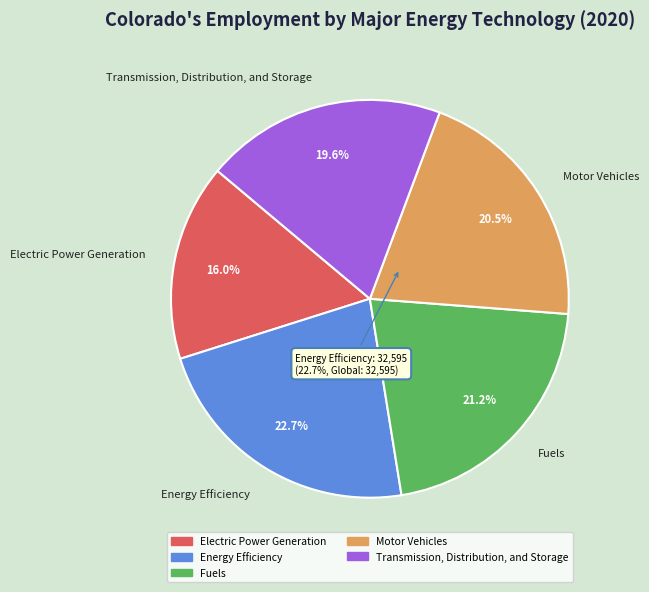

What percentage is the Fuels slice, to the nearest percent?

21%